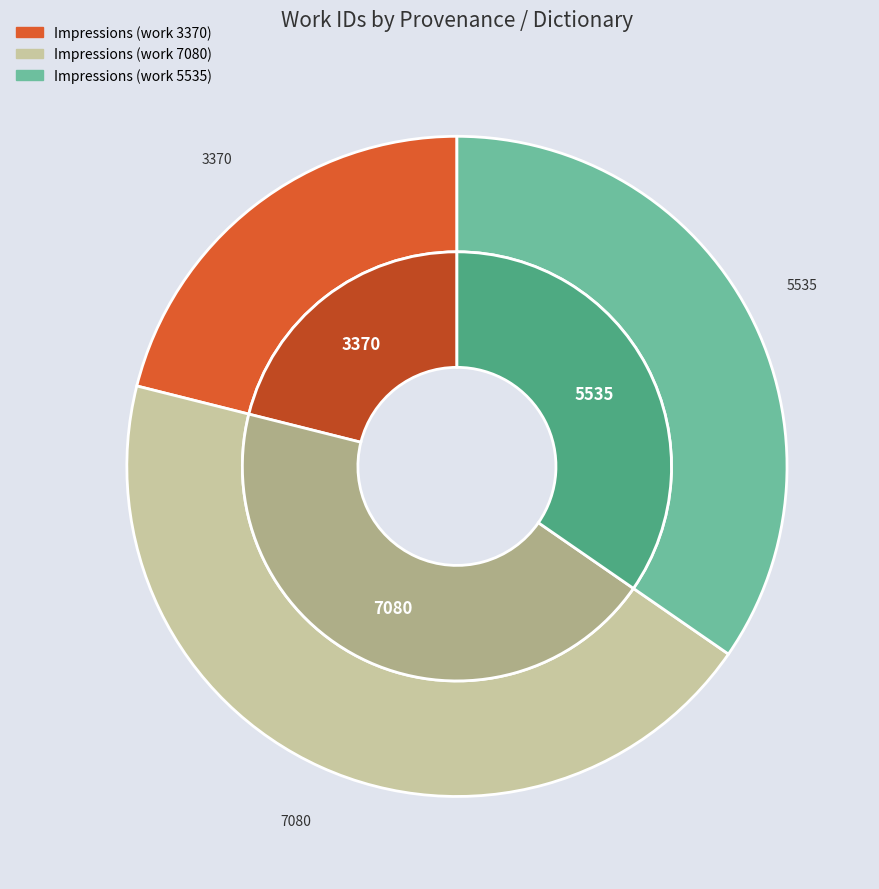

Which category has the biggest portion of the pie?

Impressions (work 7080)